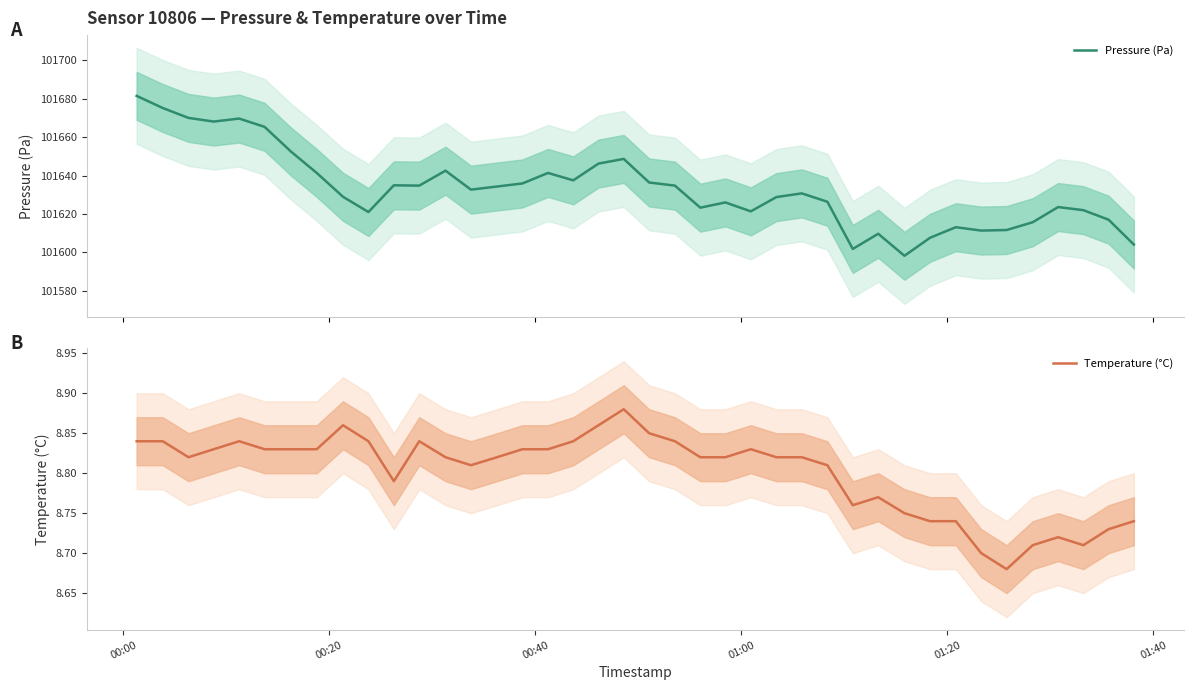

What is the highest value of the Pressure (Pa) series?

101681.5